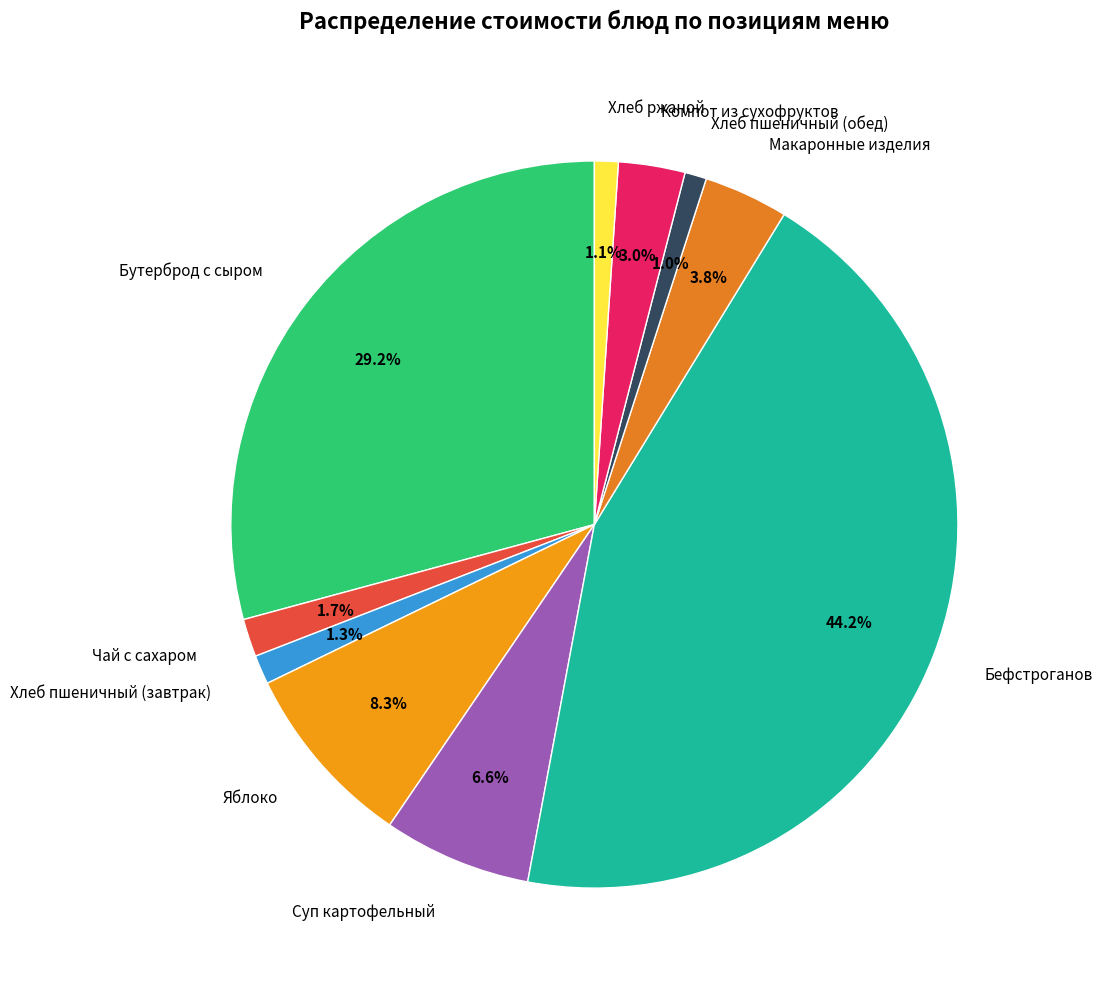

What percentage do Чай с сахаром and Хлеб пшеничный (обед) together represent?

2.7%